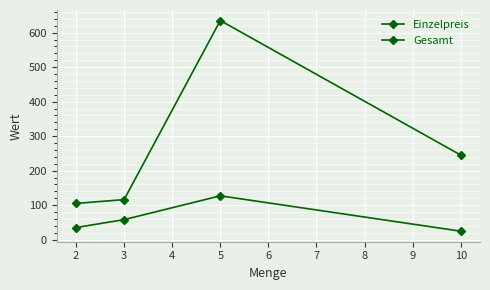

True or false: Einzelpreis has more than 1 points higher than both neighbors.

False